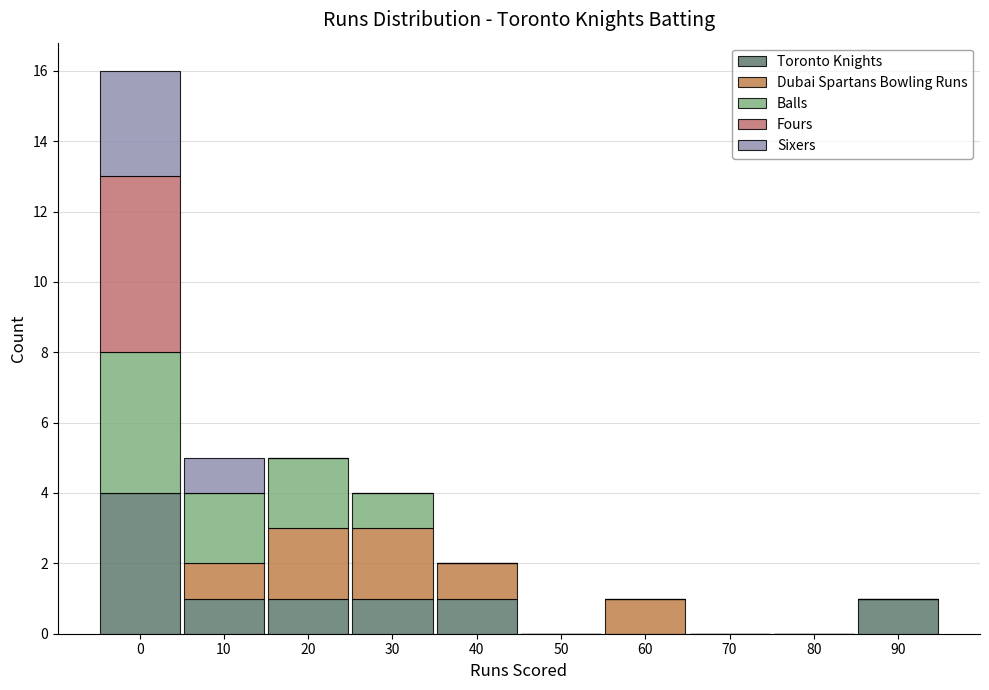

Is it true that Toronto Knights equals -2 at 70?

False